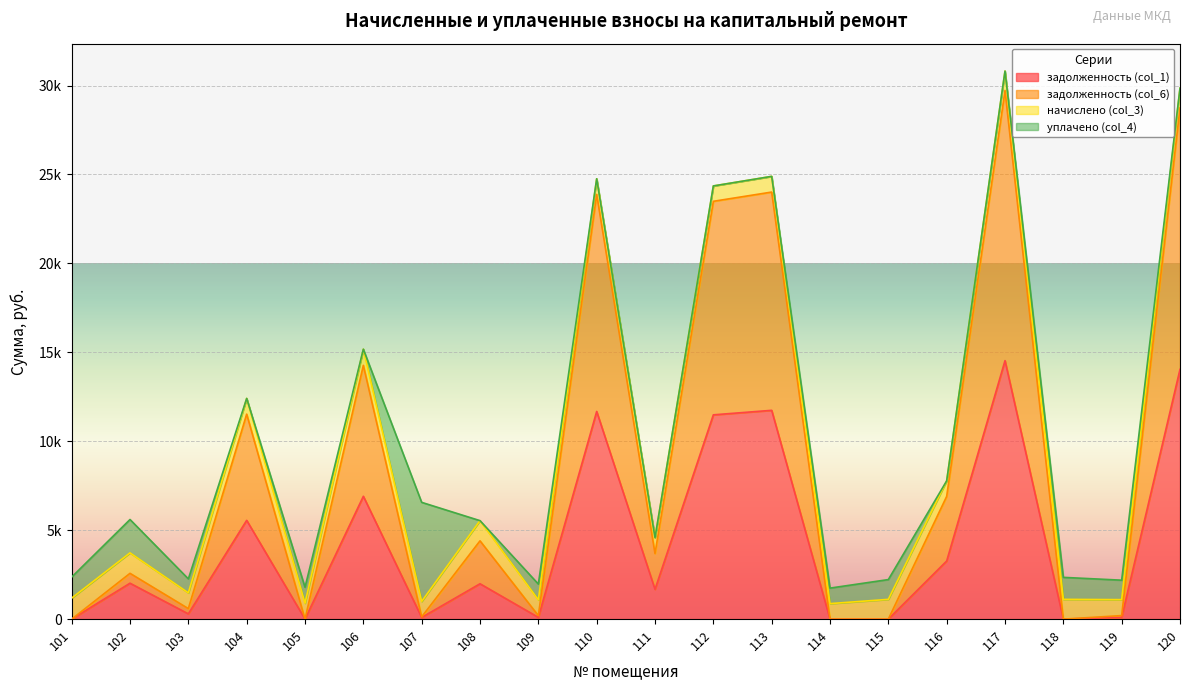

At which category is the sum across all series the highest?

117